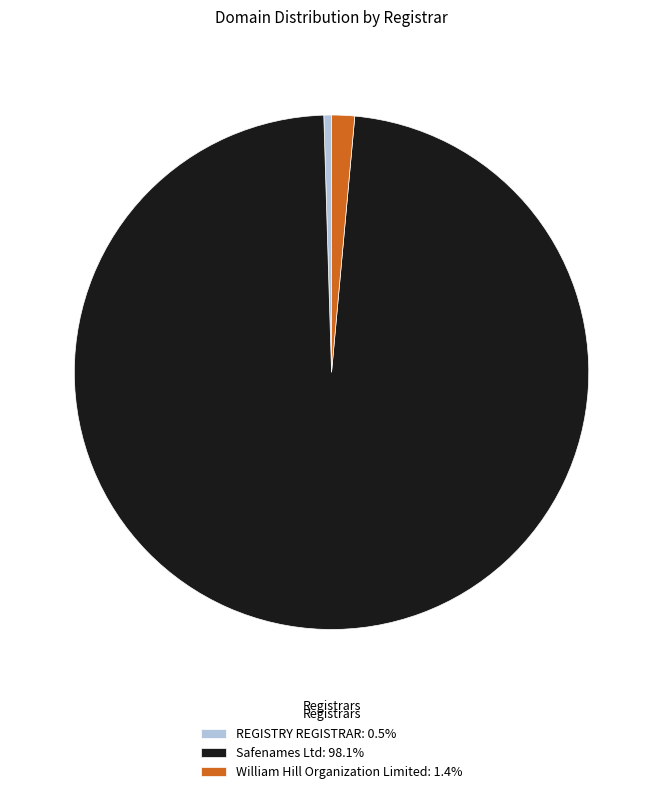

How many segments does this pie chart have?

3